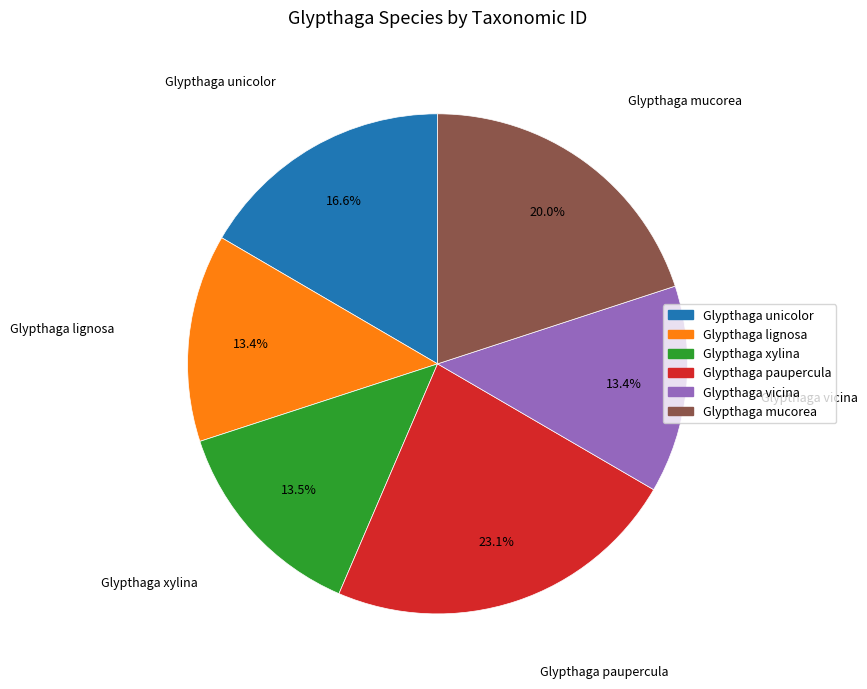

Do Glypthaga vicina and Glypthaga paupercula together represent more than half of the pie?

No